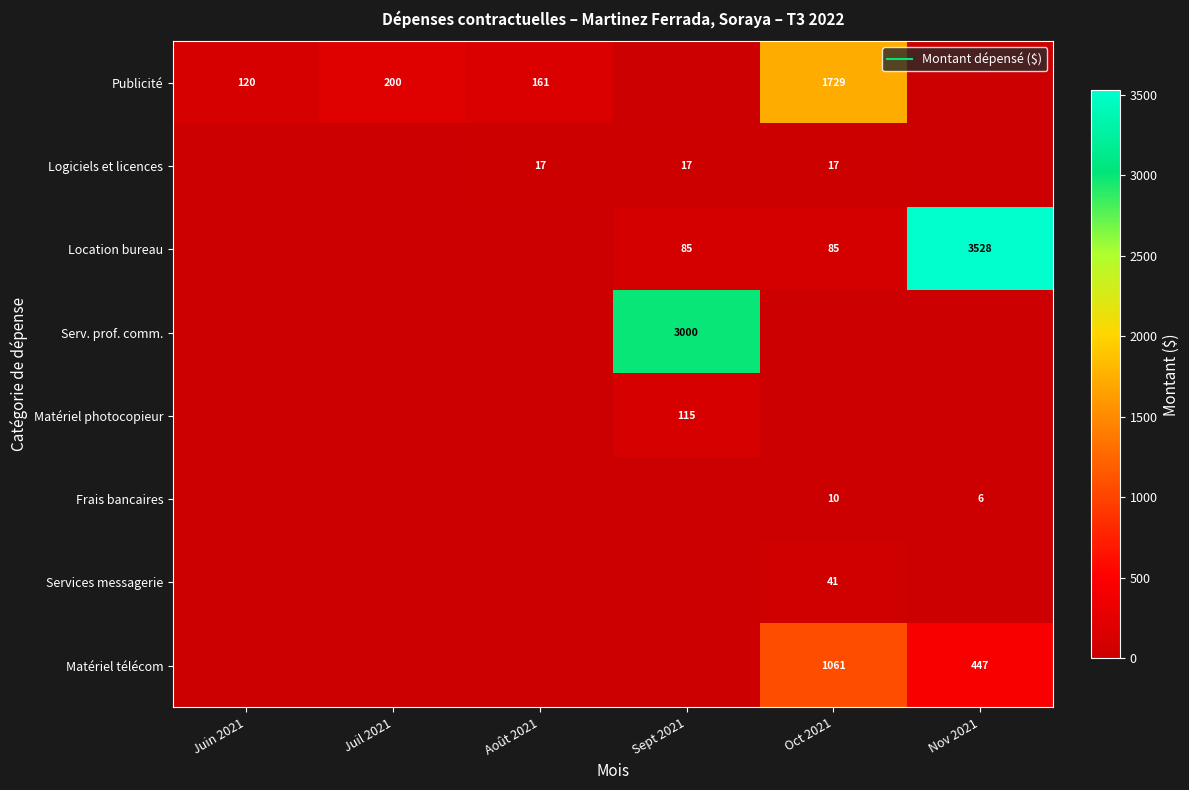

Is the value of Matériel photocopieur at Oct 2021 greater than the value of Publicité at Nov 2021?

No